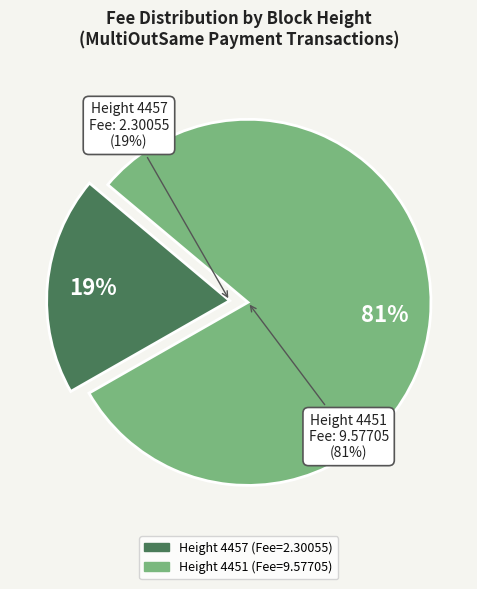

How many slices are in this pie chart?

2